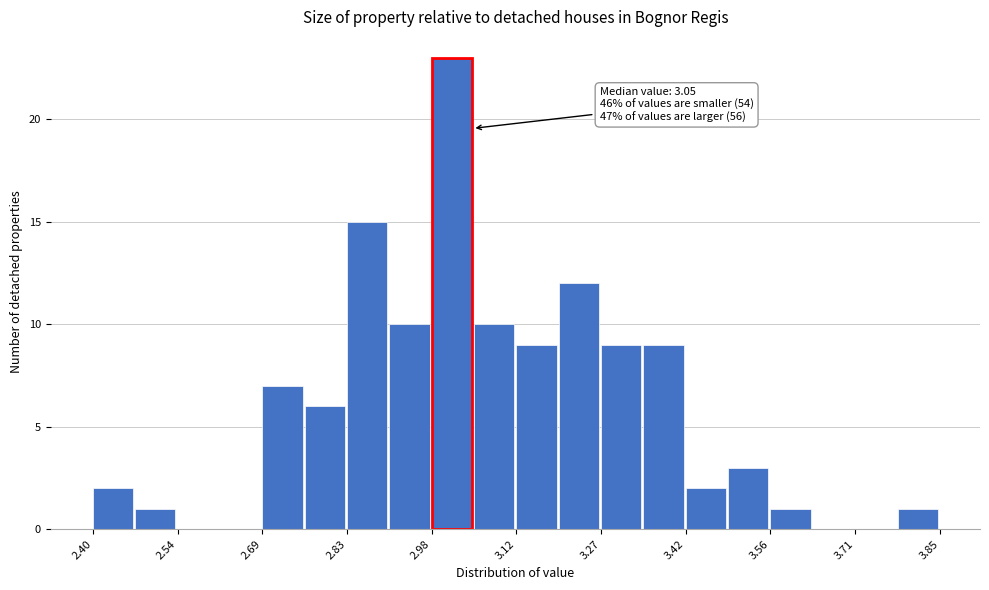

Read against the x-axis, roughly where is the centre of the tallest bar?

3.02